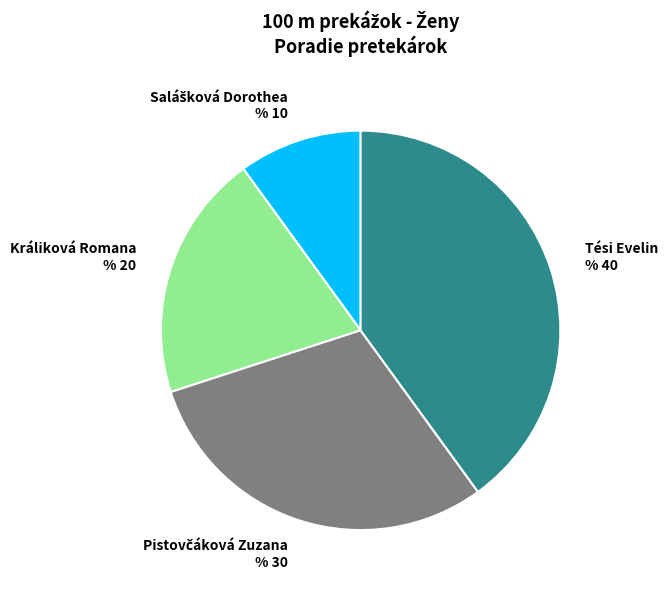

Is there a majority slice in this chart?

No